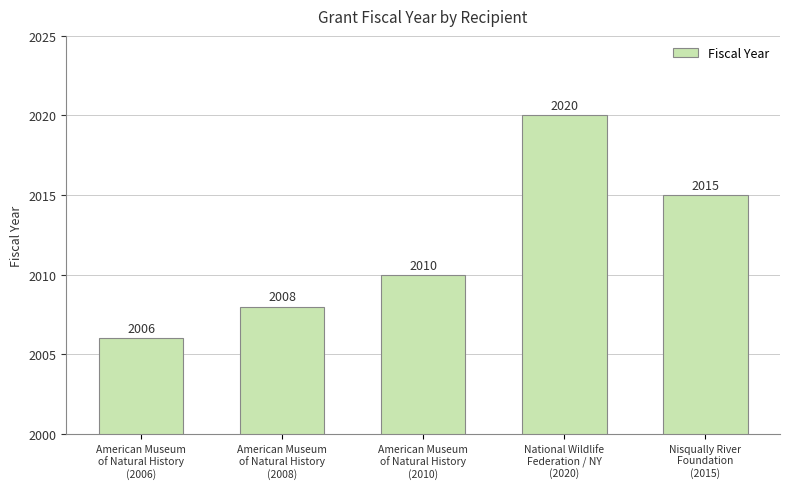

What is the ratio of the value at National Wildlife
Federation / NY
(2020) to the value at Nisqually River
Foundation
(2015)?

1.0